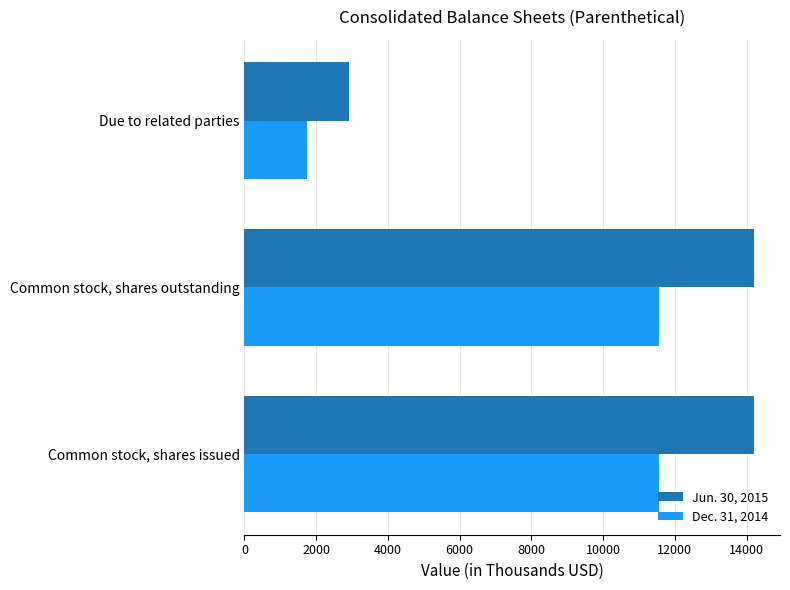

Rank the series by their average value, from lowest to highest.

Dec. 31, 2014, Jun. 30, 2015